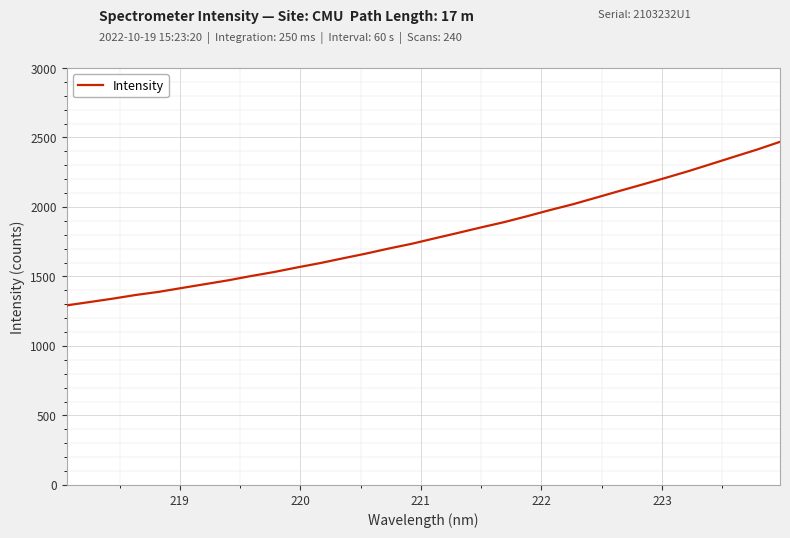

What is the difference between the maximum and minimum values?

1176.8